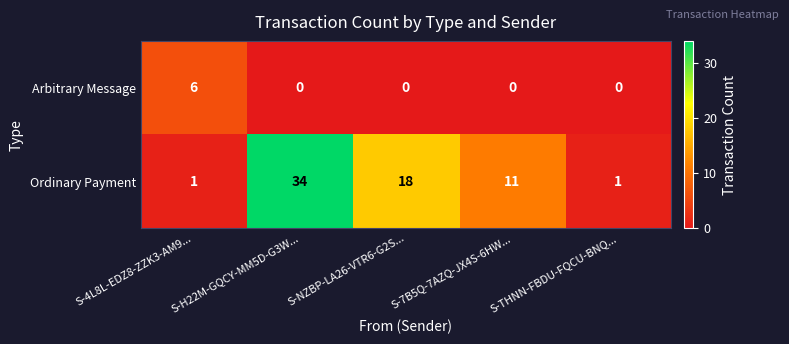

What is the difference between the maximum and minimum values in the Ordinary Payment series?

33